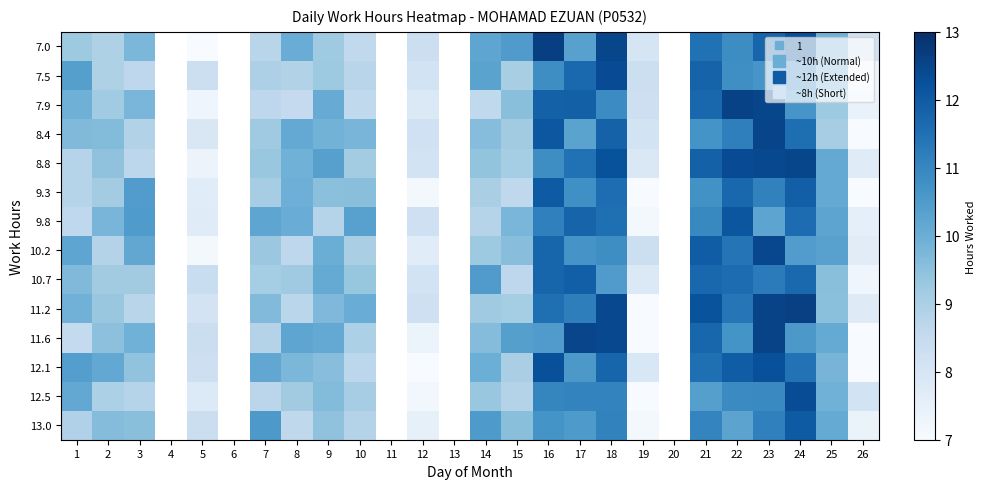

At how many categories does at least one series exceed 10?

17